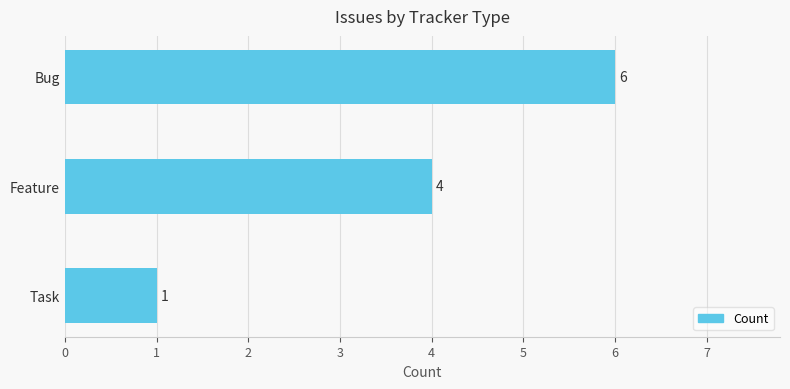

What is the difference between the second highest and minimum values?

3